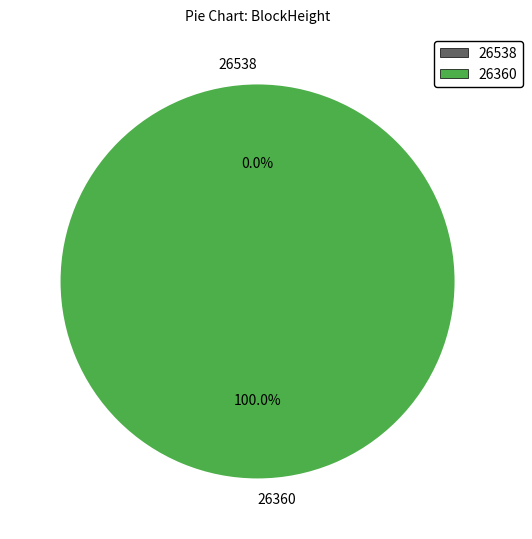

To the nearest percent, what is the difference between the largest and smallest slice percentages?

100%